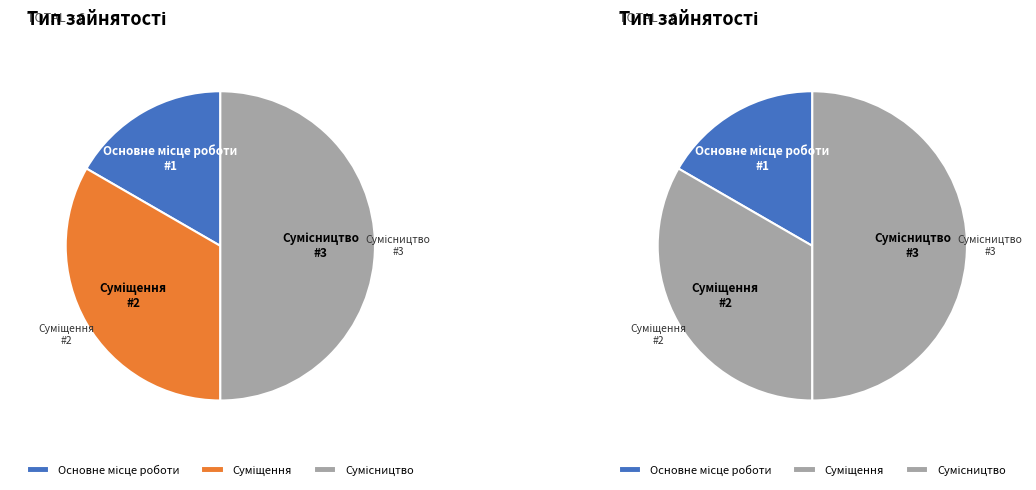

Which category has the biggest portion of the pie?

Сумісництво